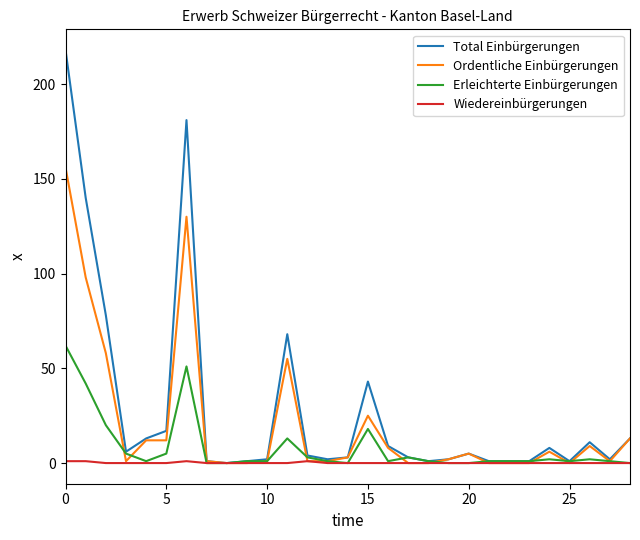

What is the greatest value displayed?

218